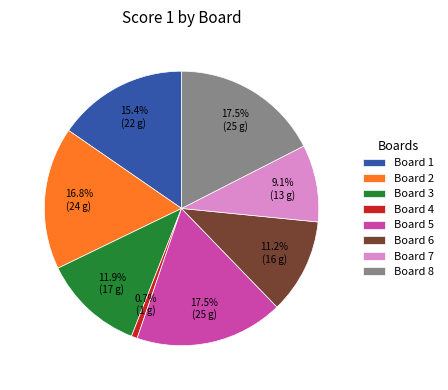

Does any single category account for the majority?

No